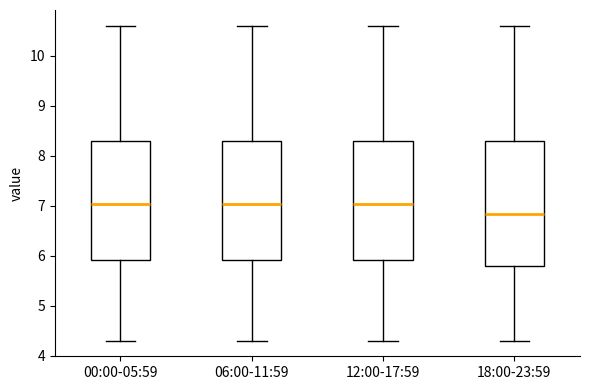

Which box's median line is the lowest?

18:00-23:59